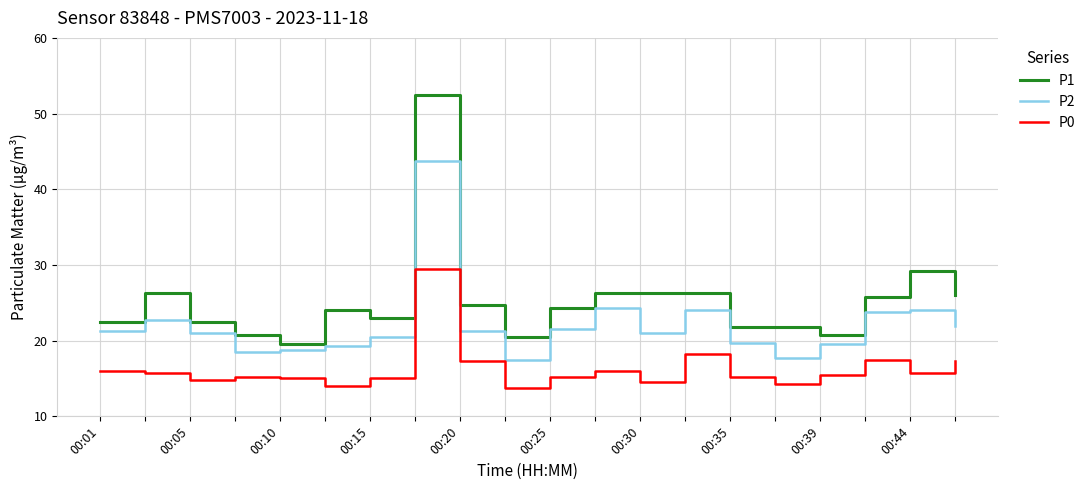

How many interior local valleys does the P0 series have?

6